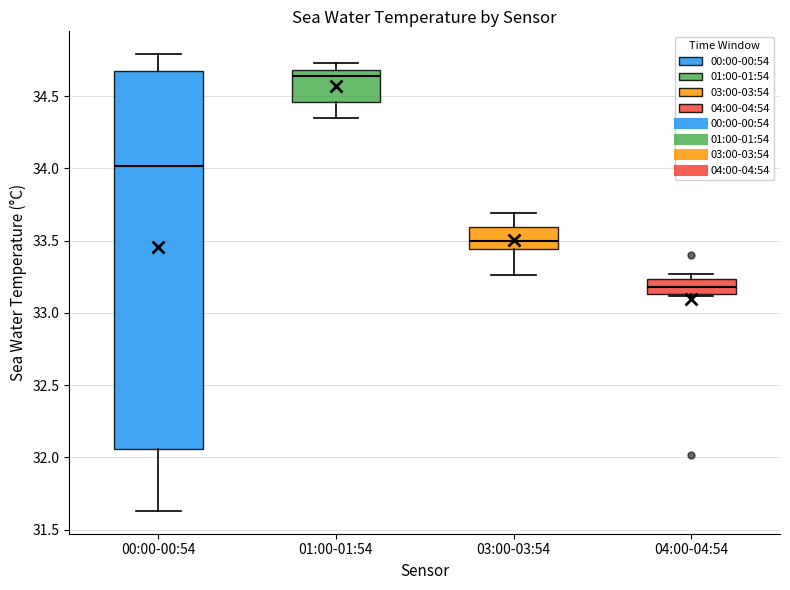

Which box's median line is the lowest?

04:00-04:54